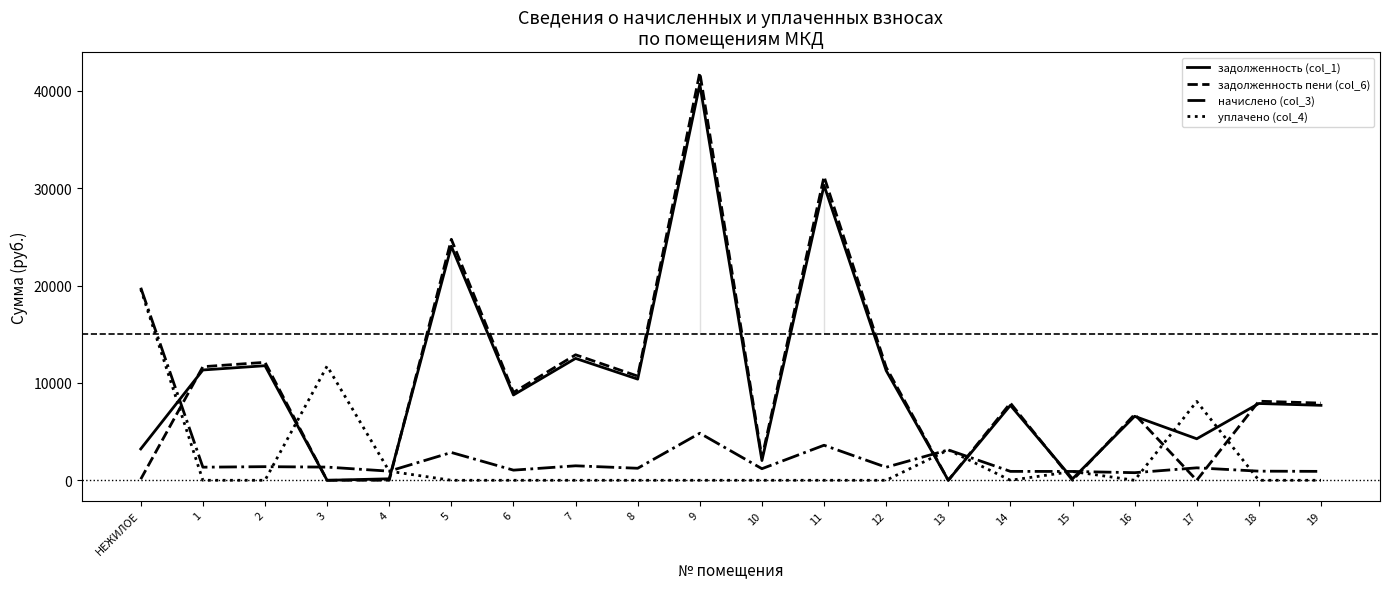

How many intersections are there between задолженность (col_1) and начислено (col_3)?

7